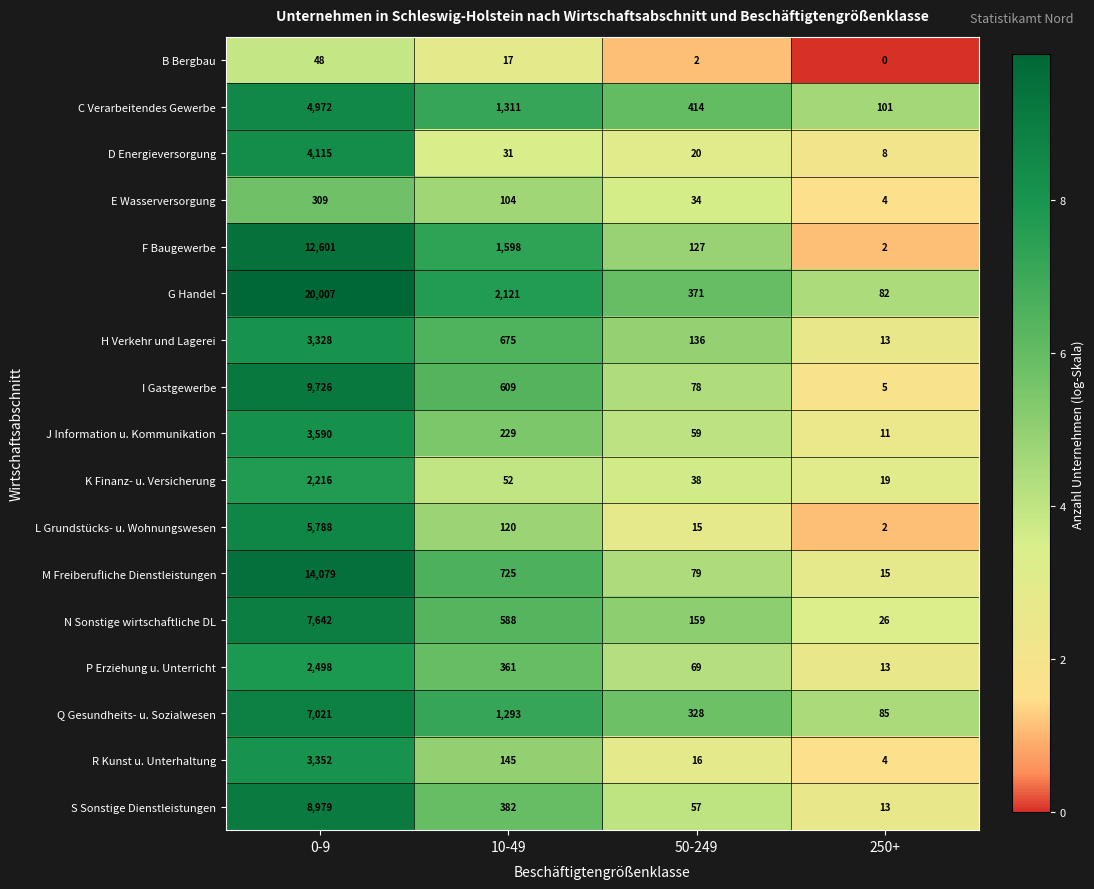

Is it true that Q Gesundheits- u. Sozialwesen equals 328 at 50-249?

True